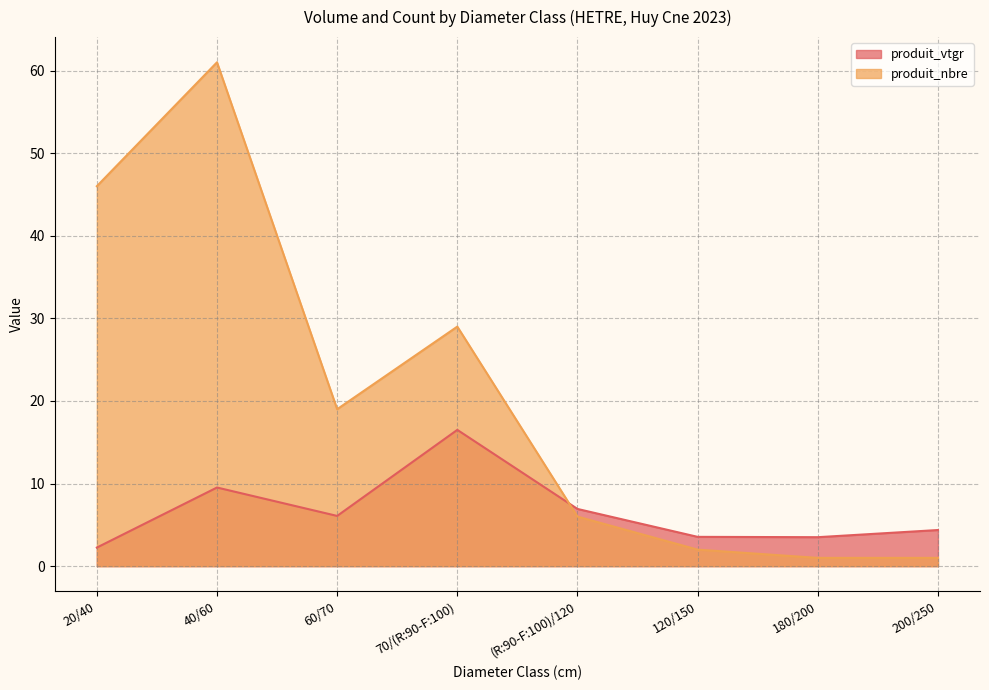

Rank the categories by produit_vtgr value from lowest to highest.

20/40, 180/200, 120/150, 200/250, 60/70, (R:90-F:100)/120, 40/60, 70/(R:90-F:100)